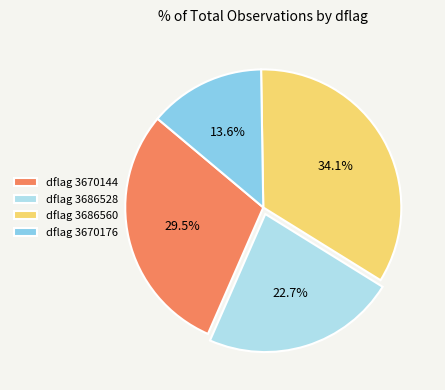

How many slices are in this pie chart?

4